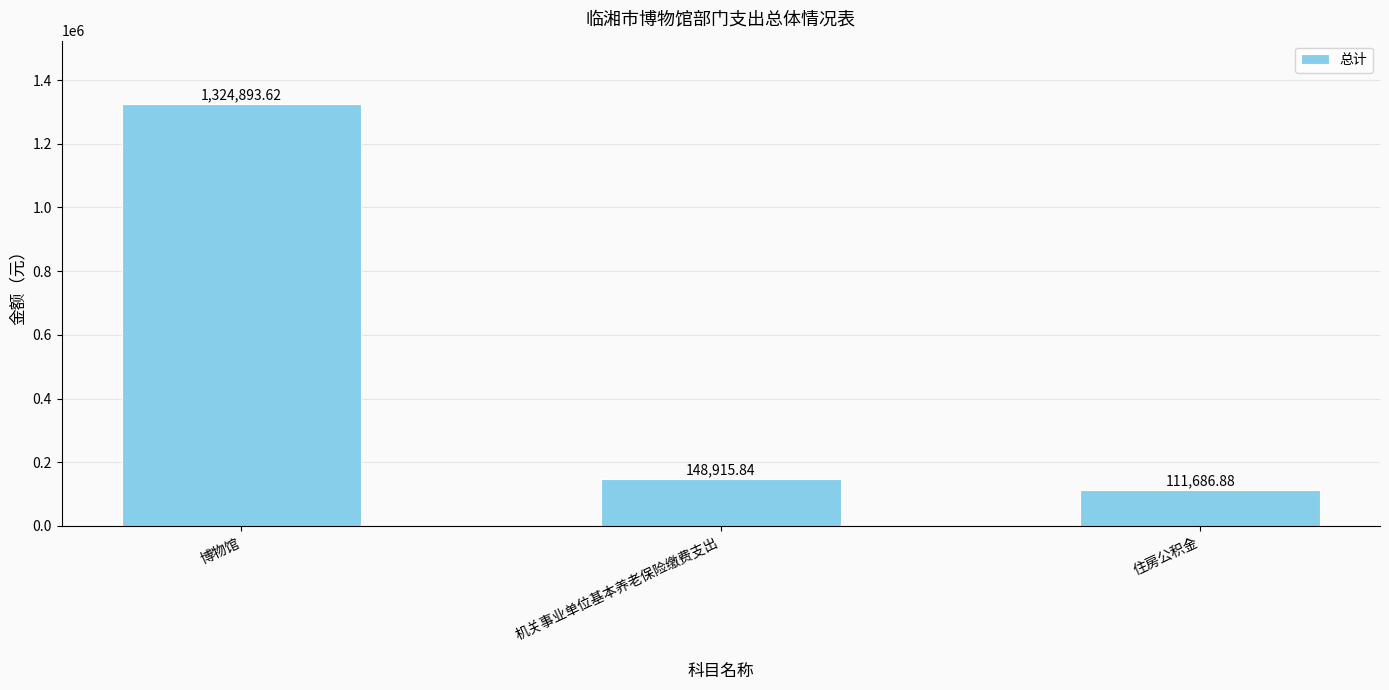

What is the greatest value displayed?

1324893.6